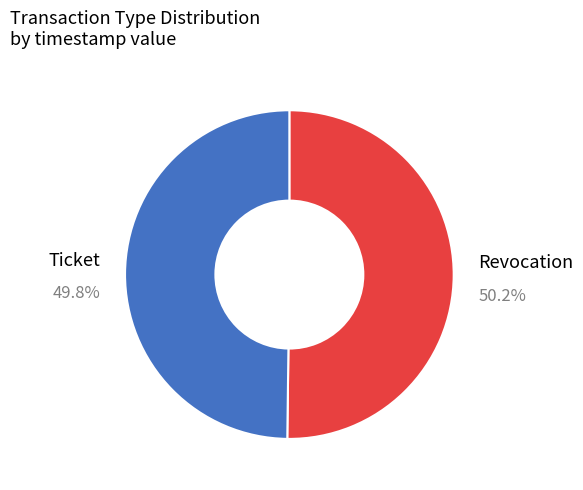

Is it true that Revocation is 50% of the pie?

True